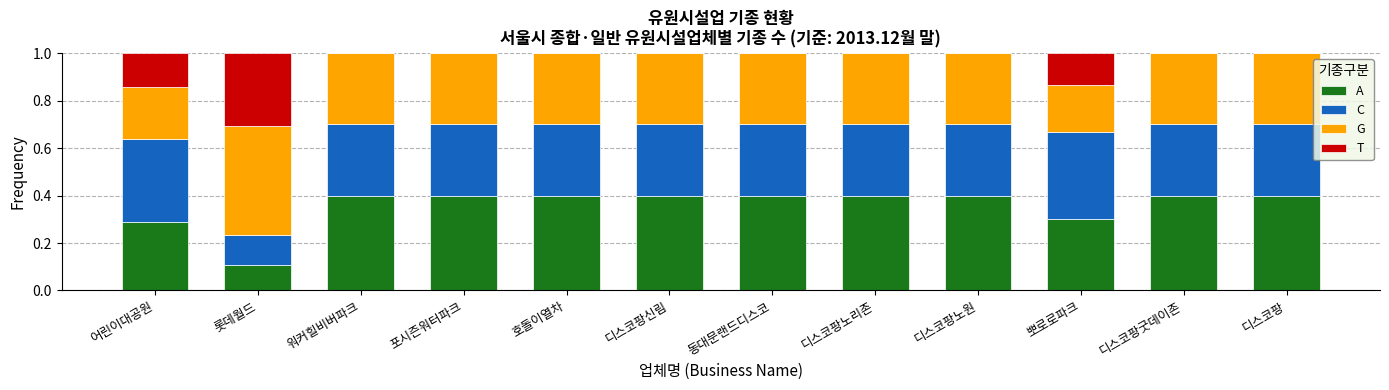

Is it true that A equals 0.0 at 롯데월드?

False